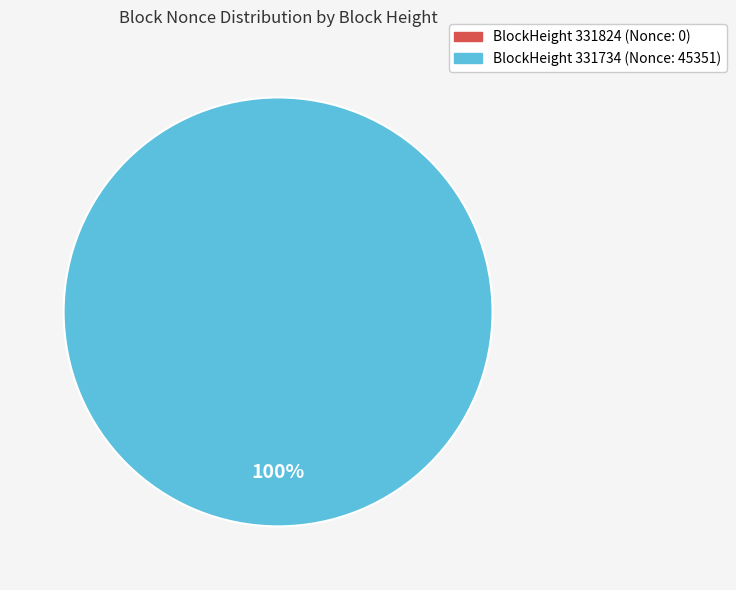

To the nearest percent, what is the difference between the largest and smallest slice percentages?

100%